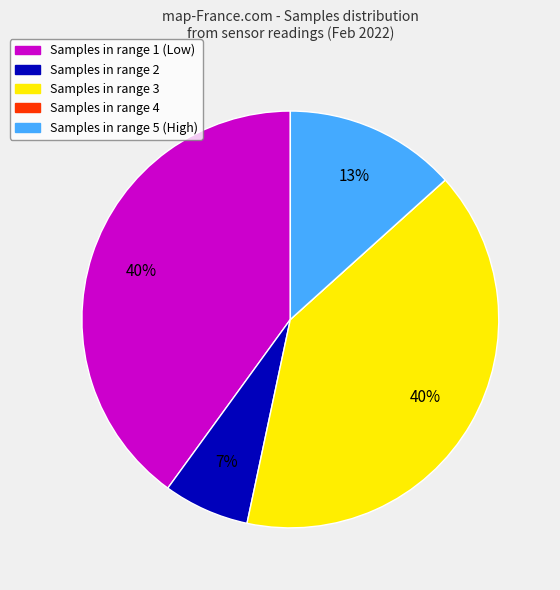

Is the sum of Samples in range 5 (High) and Samples in range 1 (Low) greater than half?

Yes